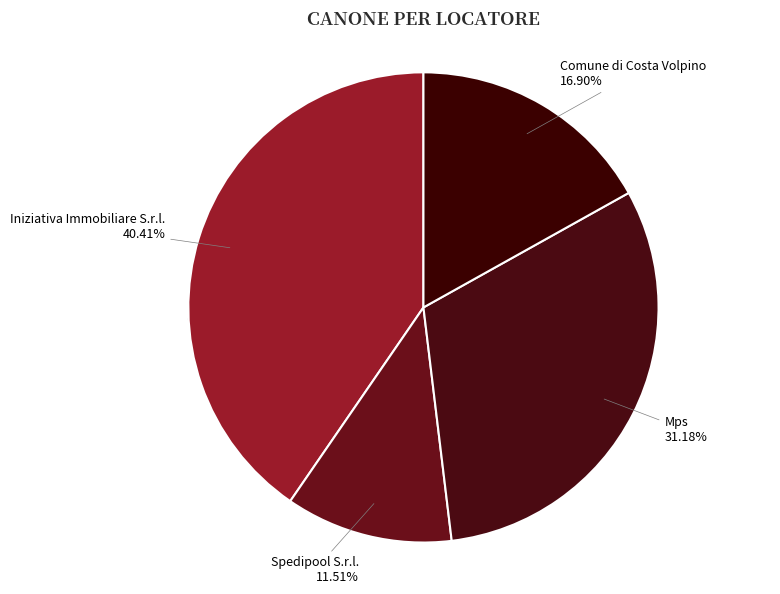

How many slices are in this pie chart?

4